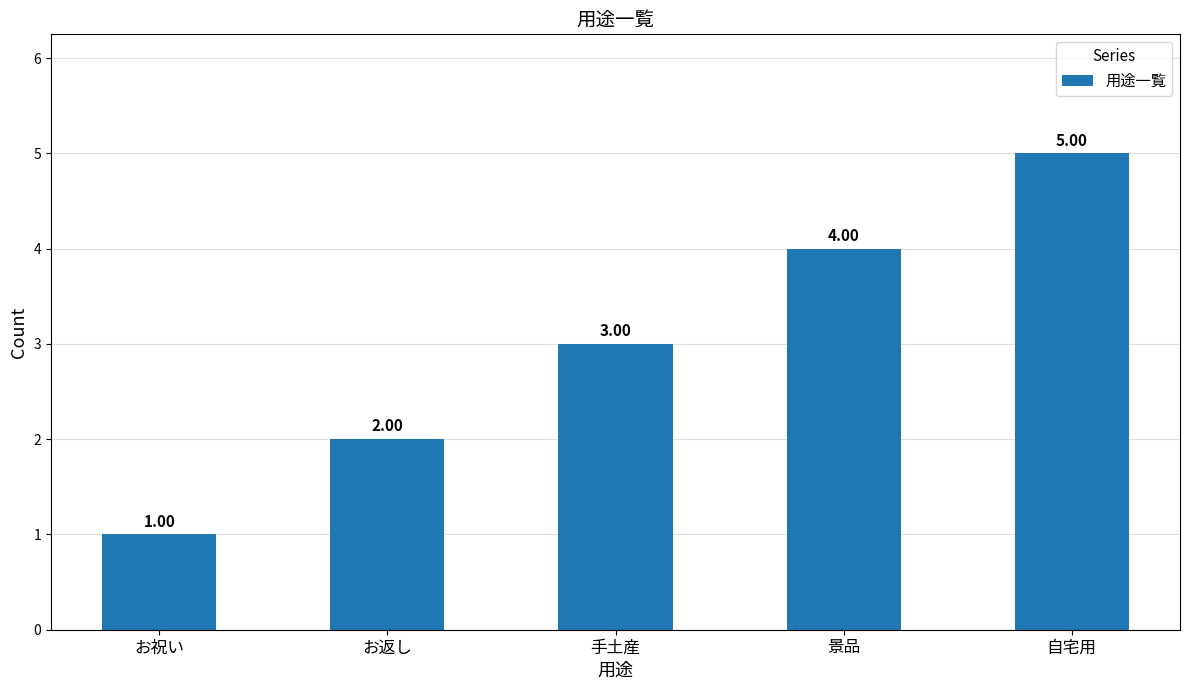

What value does the data have at お祝い?

1